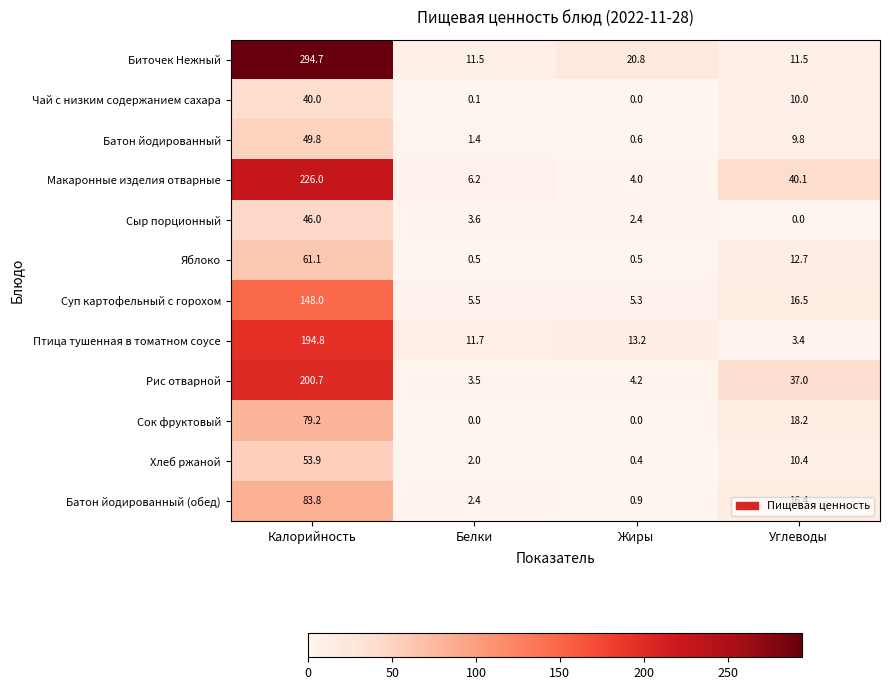

How many series are shown in this chart?

12